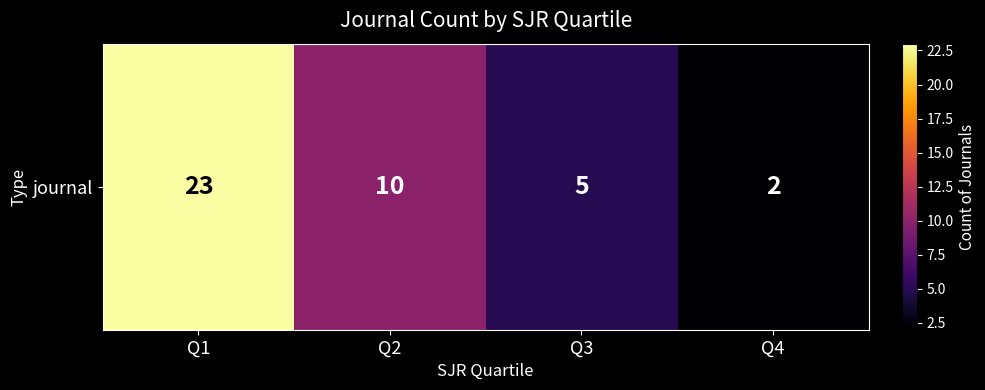

What is the average value?

10